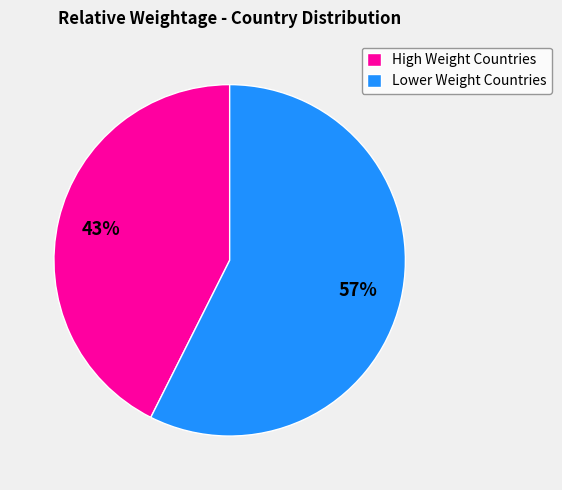

Is it true that High Weight Countries is 43% of the pie?

True